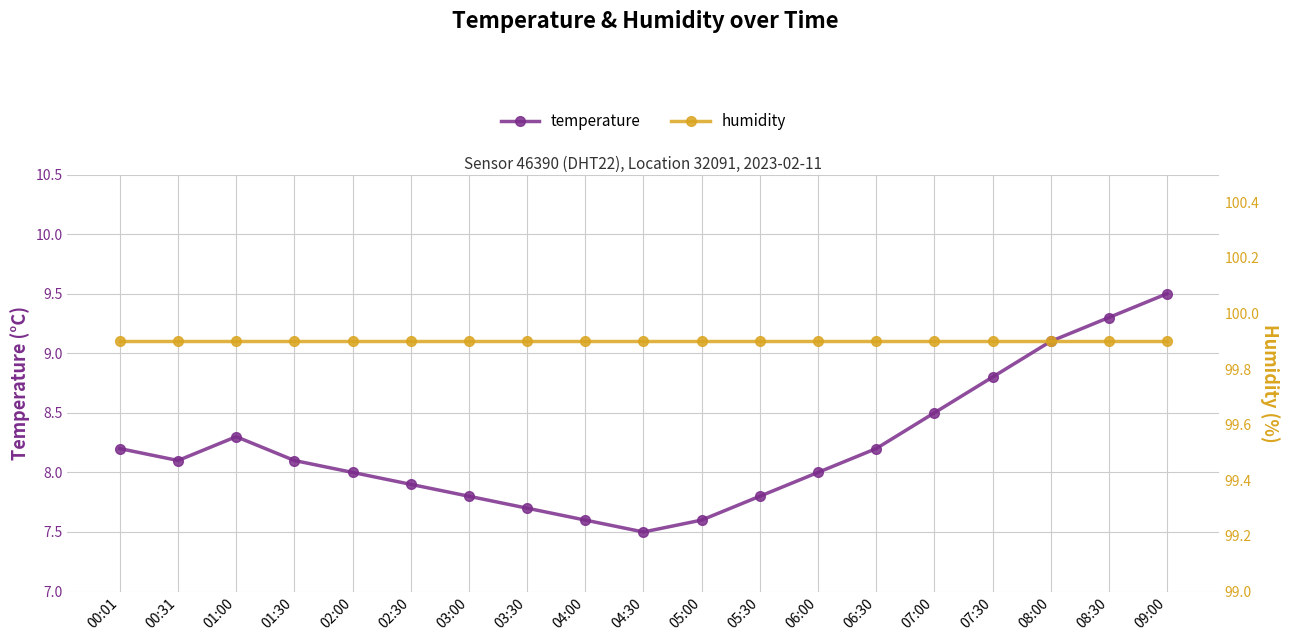

True or false: temperature has a value of 8.1 at 00:31.

True